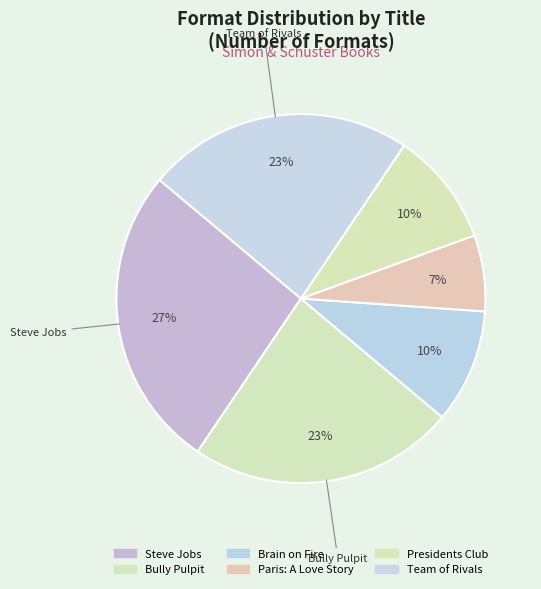

Is there any slice that represents more than half of the pie?

No